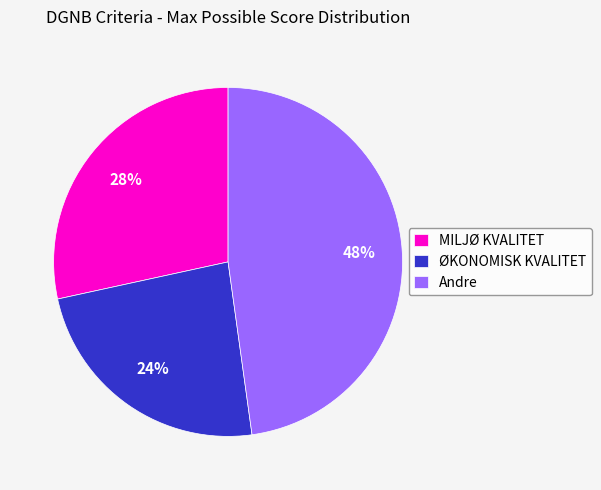

How many slices are in this pie chart?

3